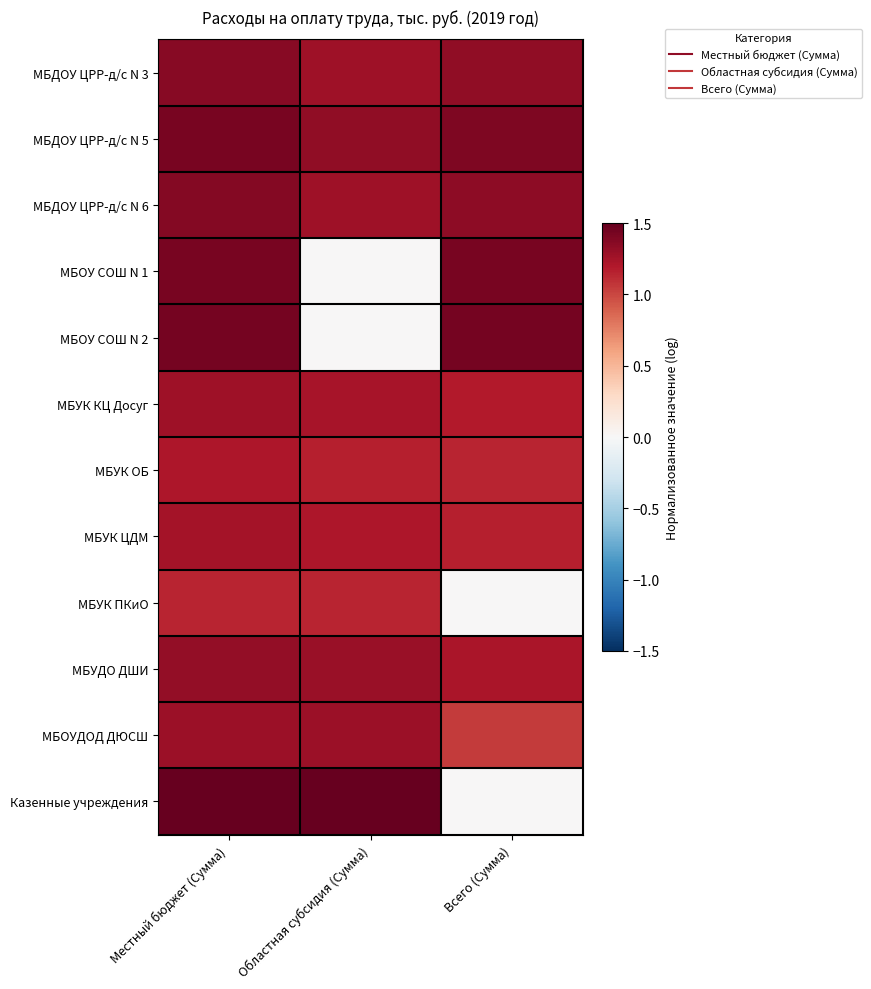

What is the difference between the highest and lowest values at Всего (Сумма)?

1.4